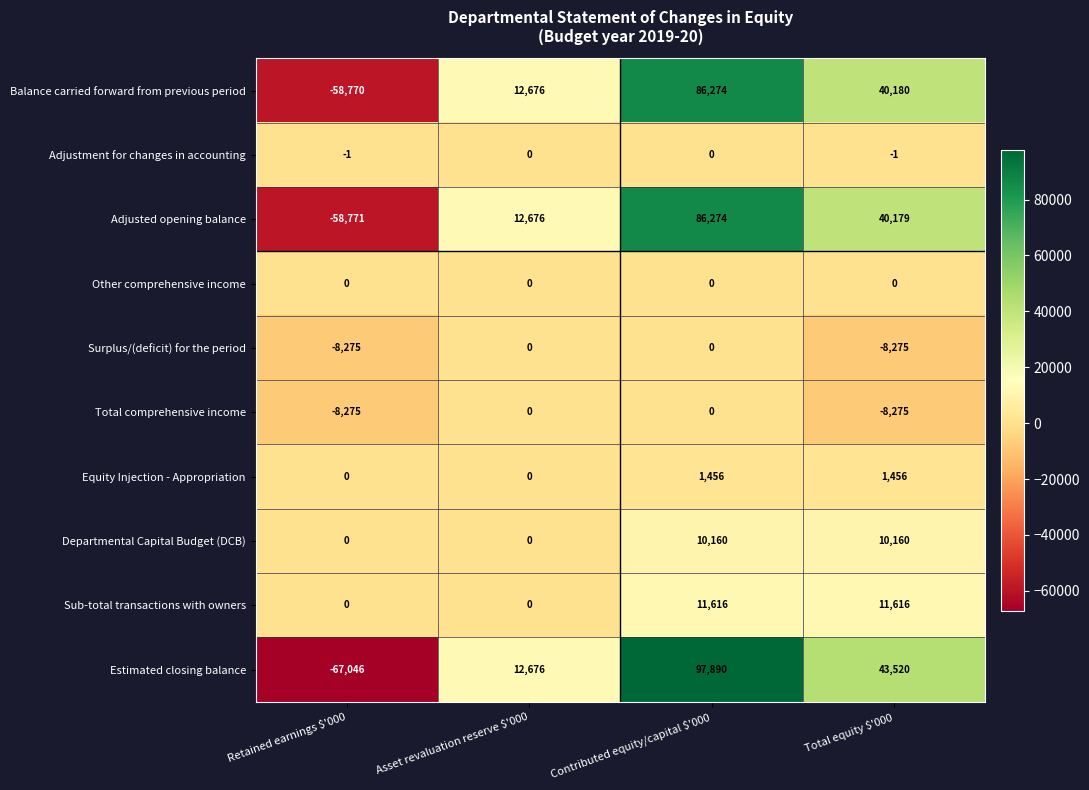

At which category is the sum across all series the highest?

Contributed equity/capital $'000